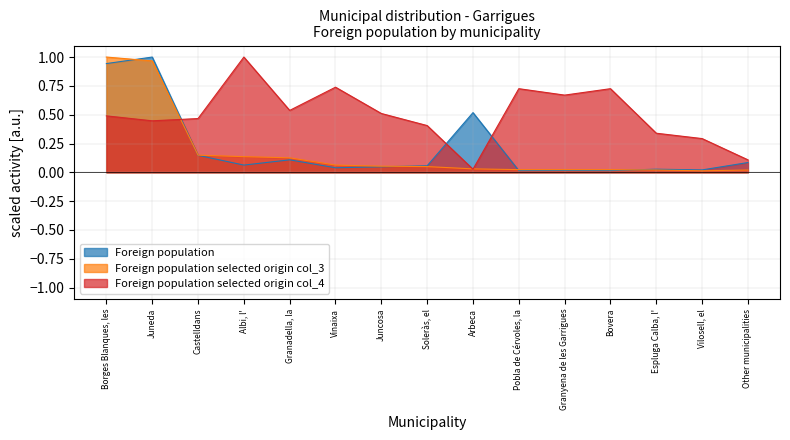

What is the label of the 14th point from the right?

Juneda